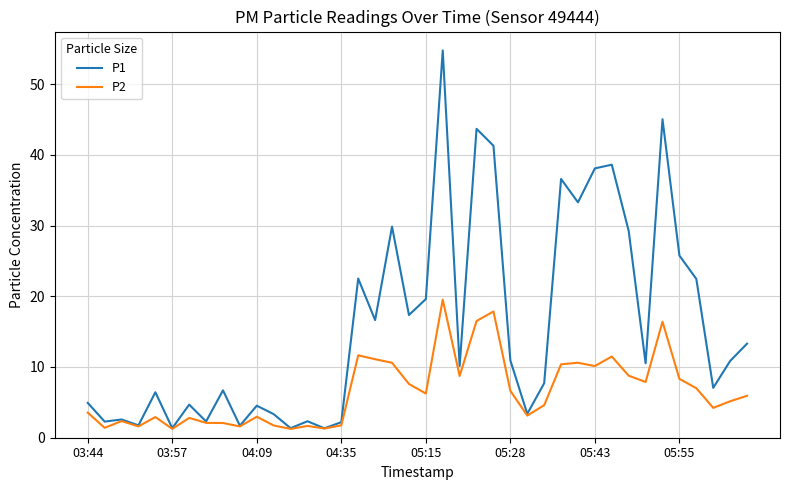

What is the maximum value shown in the chart?

54.8